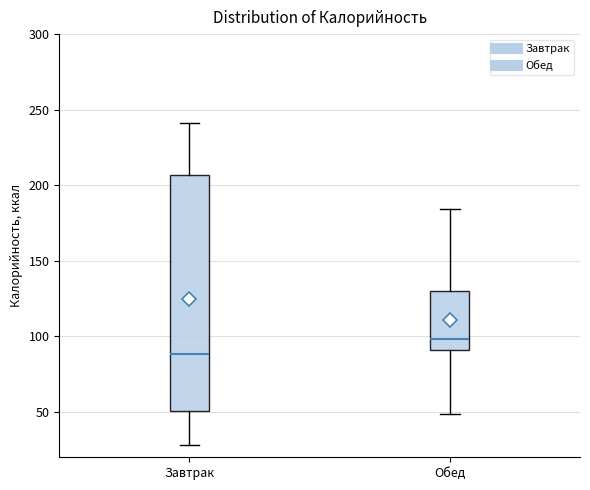

Reading left to right, transcribe this box plot: for each box, give where its median line is, the range the box spans, and where its two whiskers end, as read against the y-axis. The values are not printed on the chart, so give them approximately, as read against the axis.

Завтрак: median 90, box 50 to 205, whiskers 30 to 240
Обед: median 100, box 90 to 130, whiskers 50 to 185